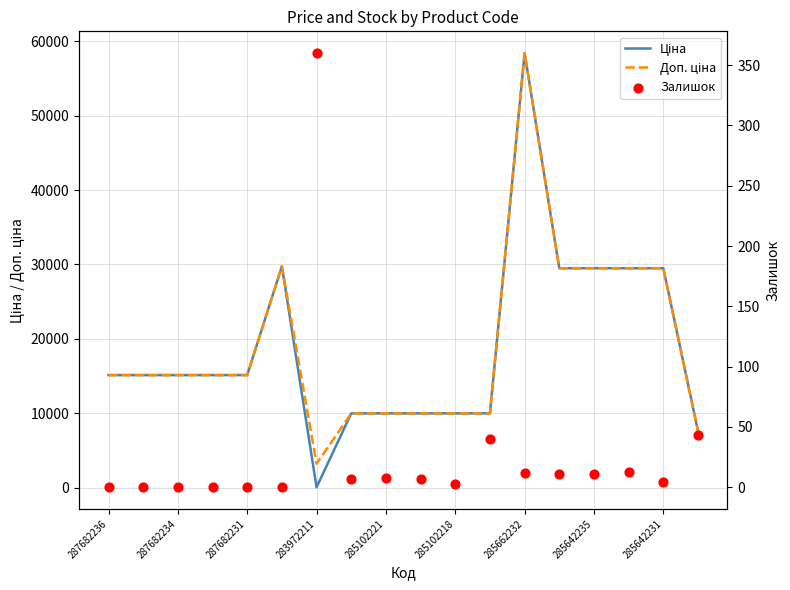

Which series reaches the minimum Y coordinate?

Залишок